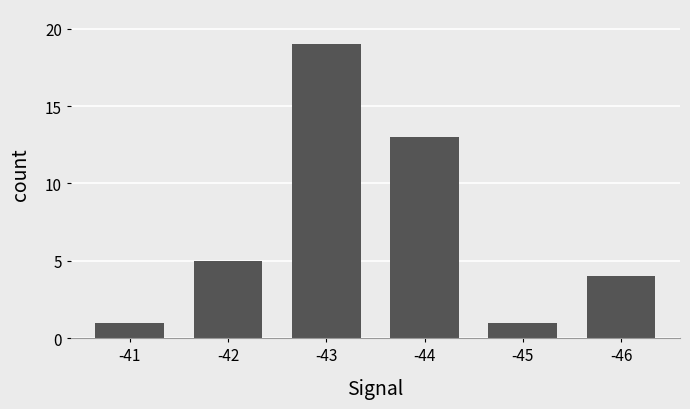

What value does the data have at -42?

5